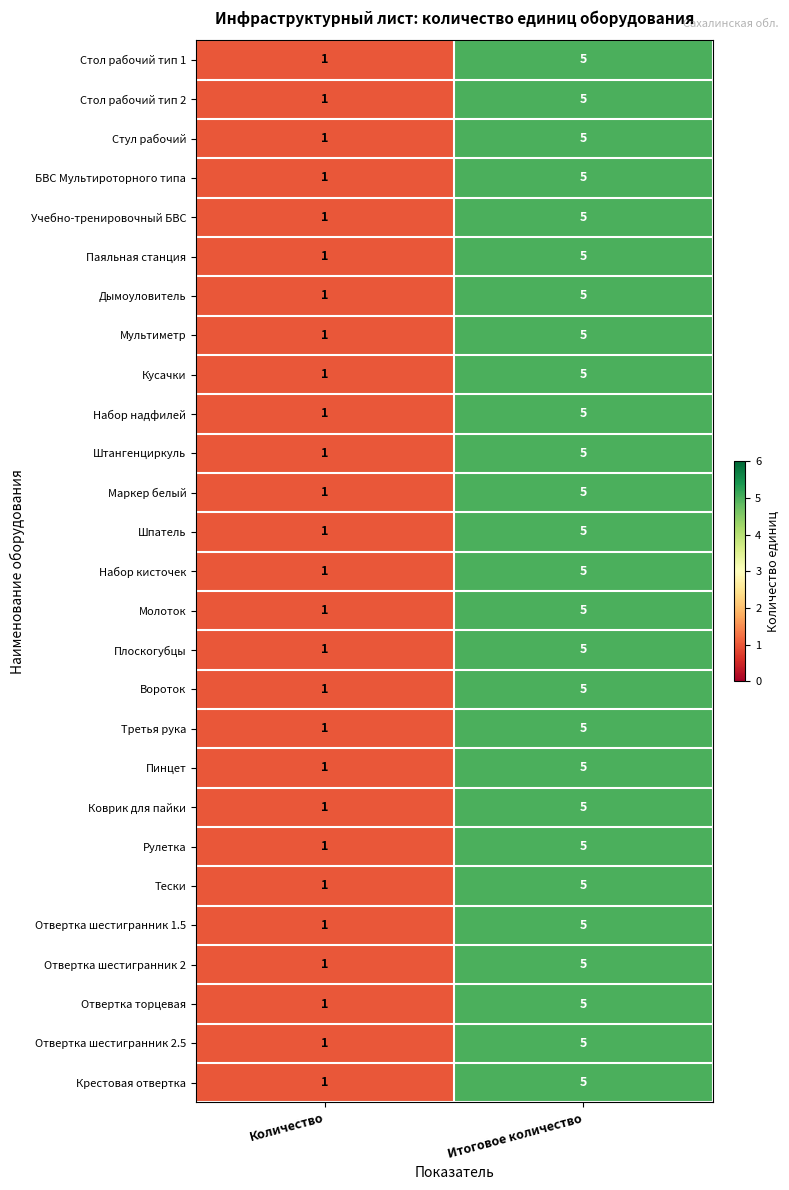

What is the difference between the maximum and minimum values in the Учебно-тренировочный БВС series?

4